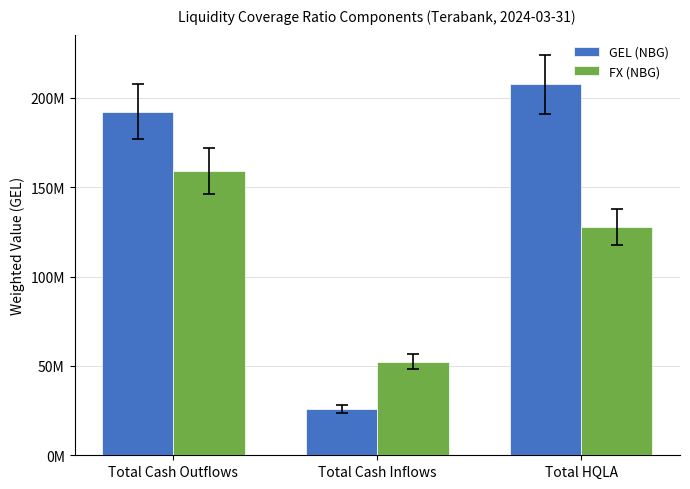

What is the total value across all series at Total Cash Inflows?

78327627.3